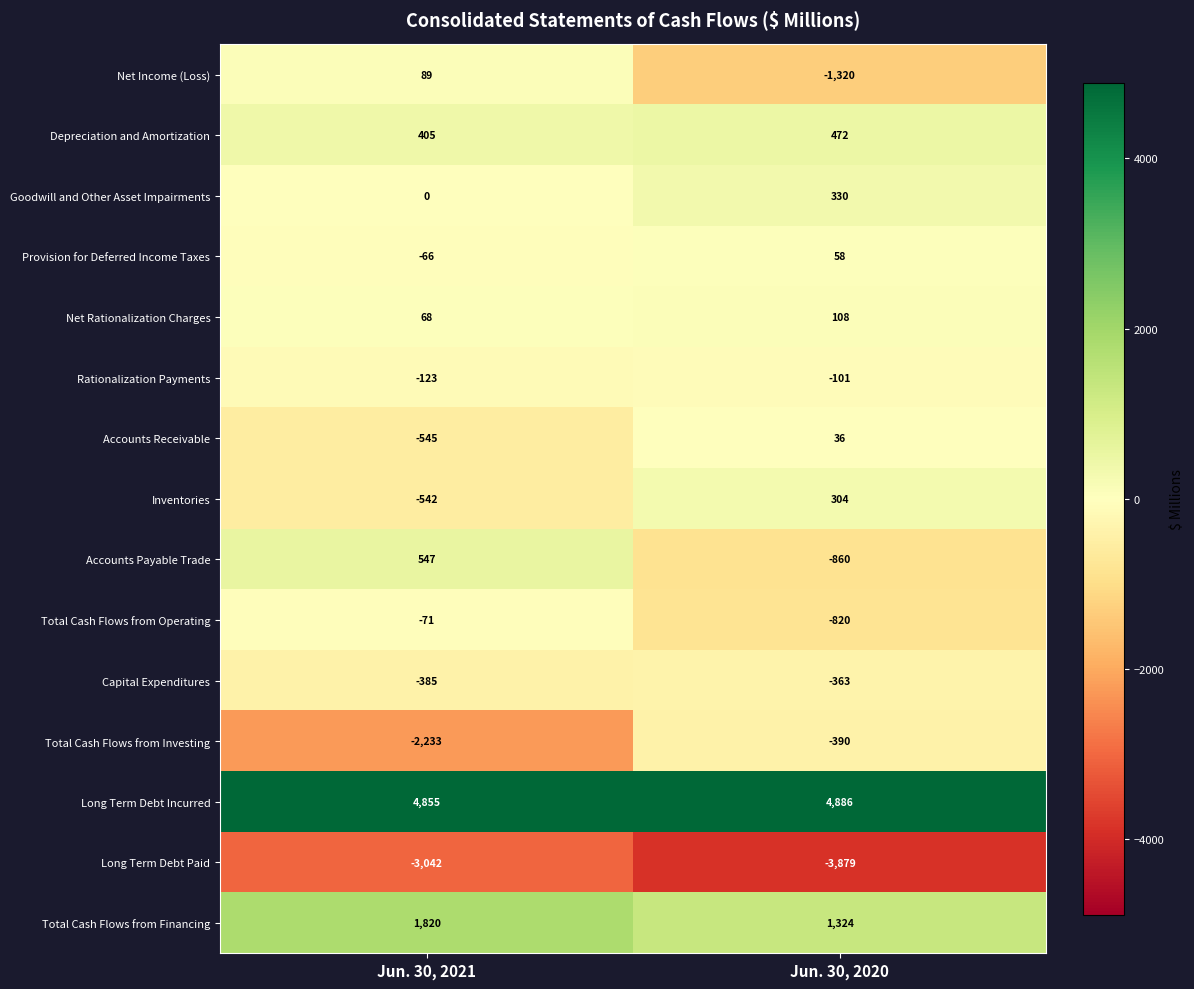

How many data points does each series have?

2